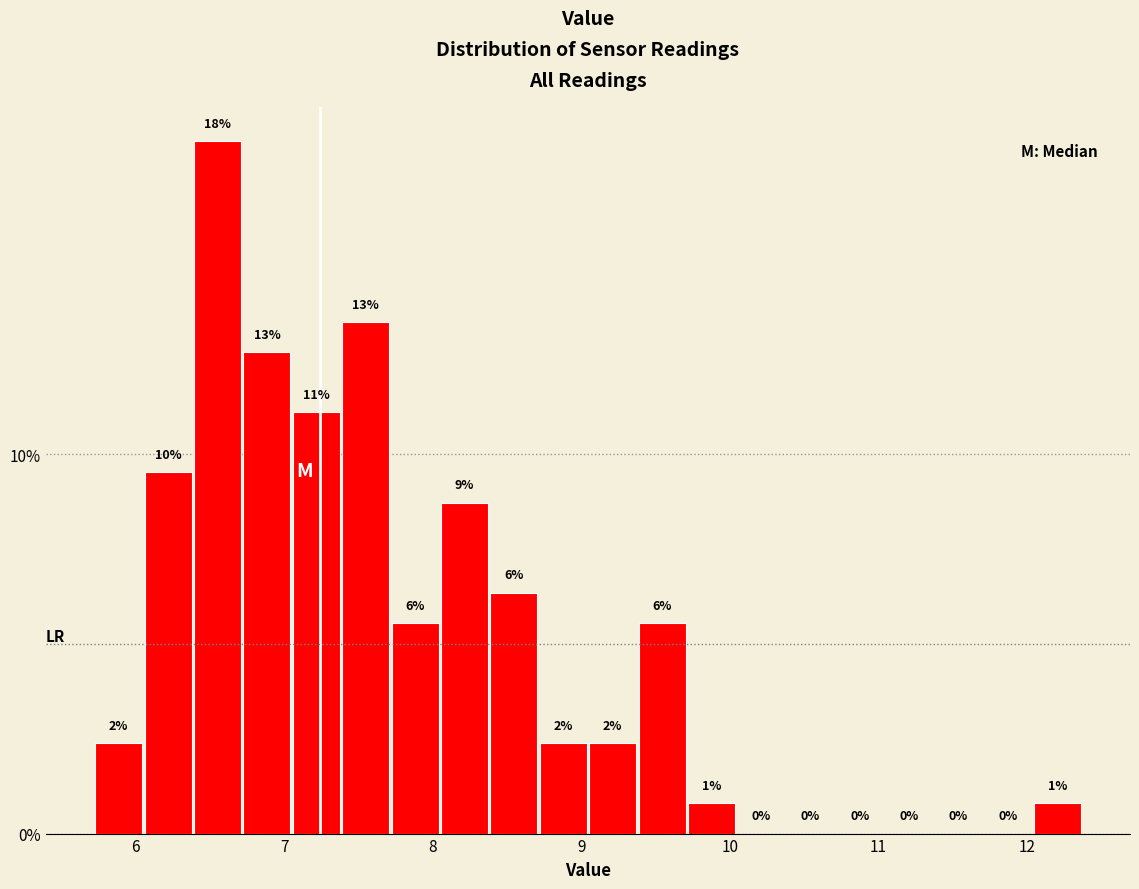

Around what value on the x-axis is the tallest bar? Give the approximate position of its centre, as read against the axis.

6.6